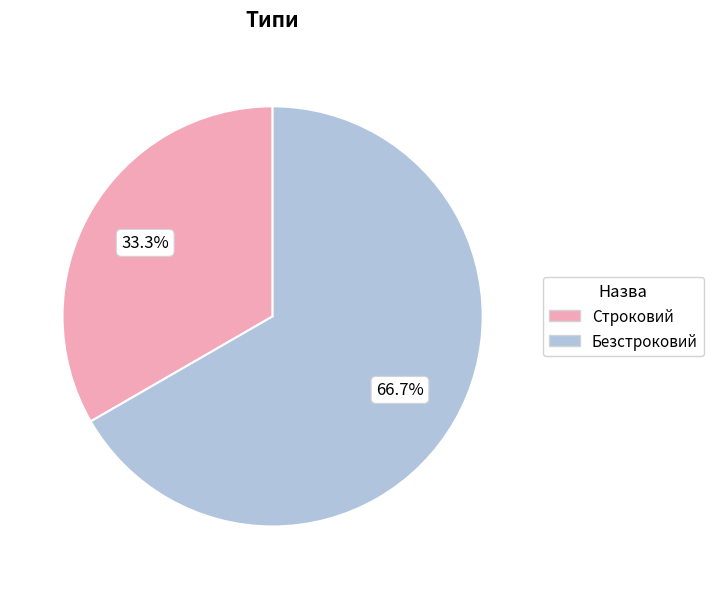

What percentage is NOT represented by Безстроковий?

33.3%